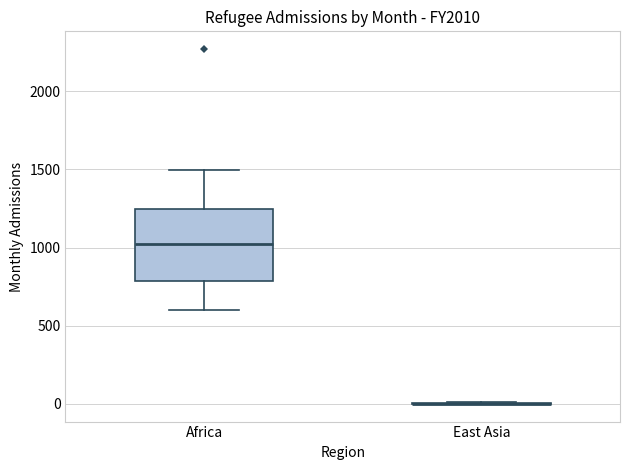

Which box is the tallest, from its lower edge to its upper edge?

Africa